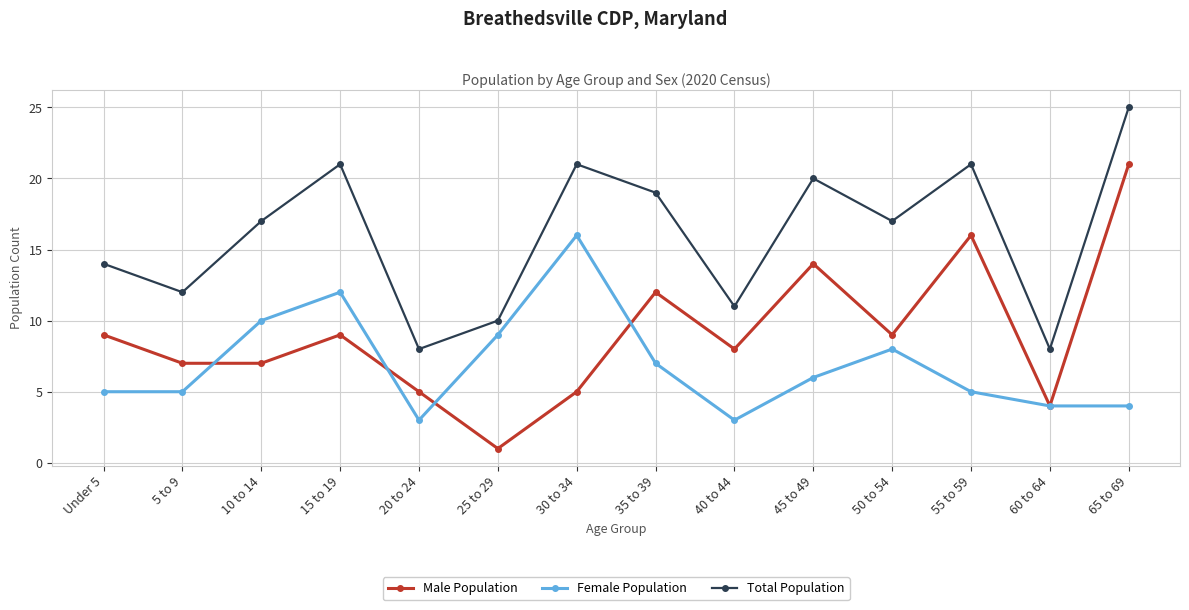

What is the label of the 9th point from the right?

25 to 29